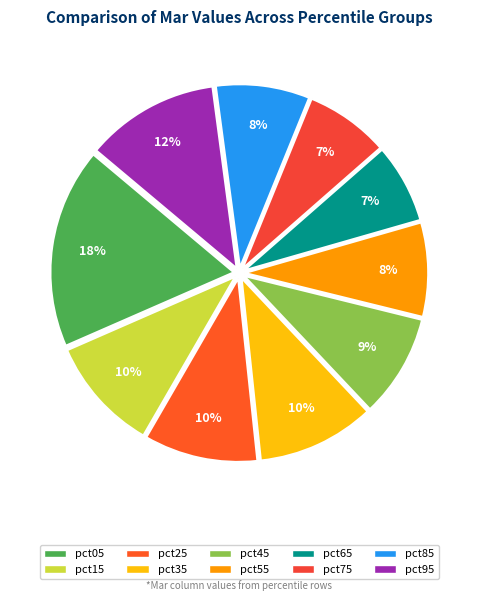

To the nearest percent, what is the difference between the largest and smallest slice percentages?

11%